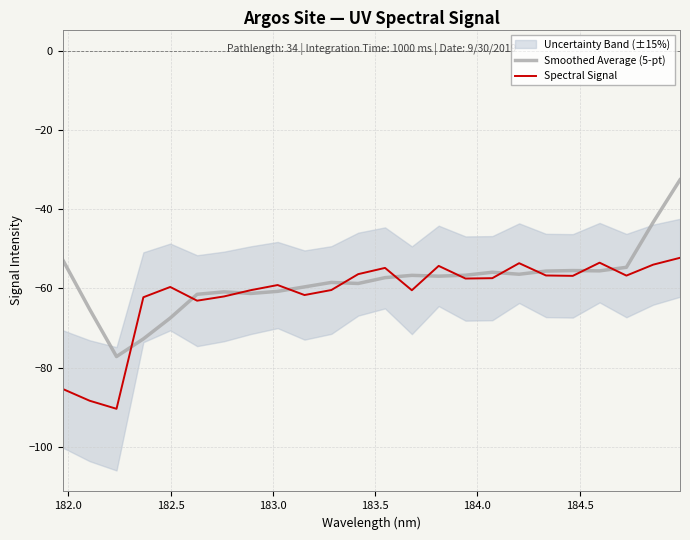

What are all the series names shown in the legend?

Smoothed Average (5-pt), Spectral Signal